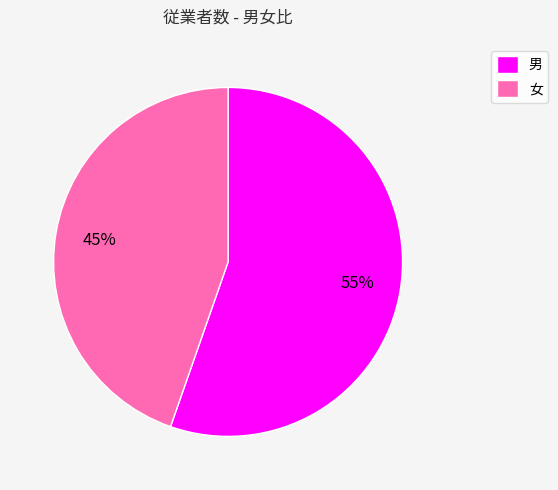

Do 男 and 女 together represent more than half of the pie?

Yes